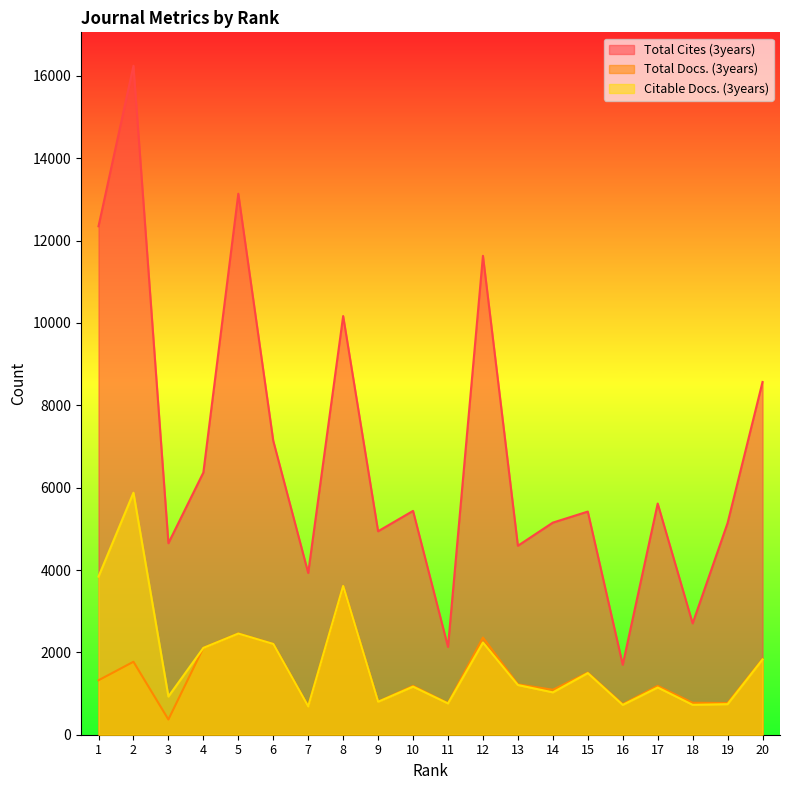

How many values in the Citable Docs. (3years) series are below 1207?

10